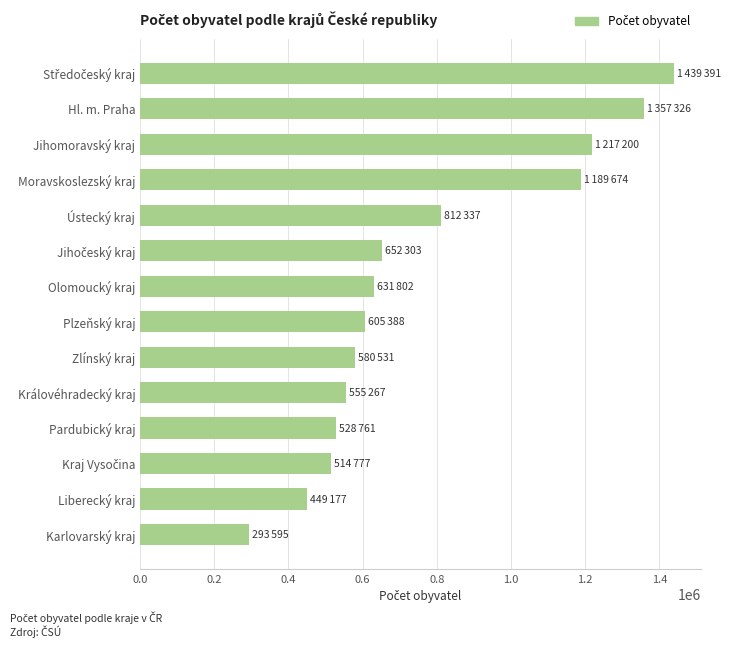

The chart shows a value of 337120 at Pardubický kraj. True or false?

False